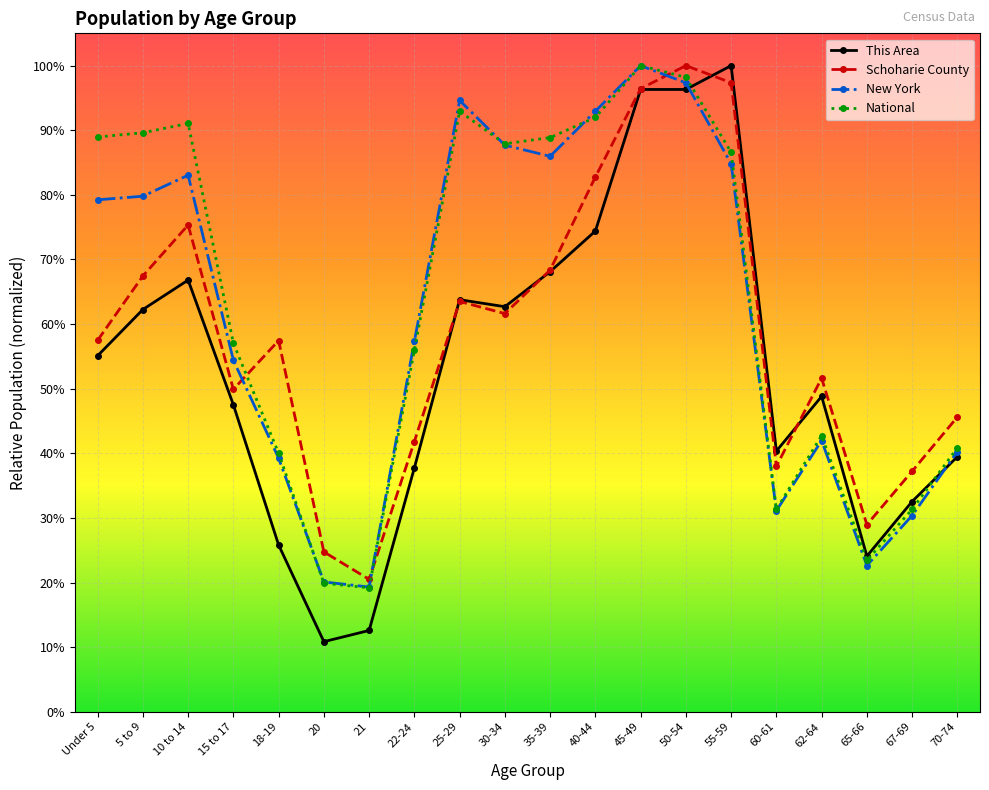

Does the chart have visible grid lines?

Yes